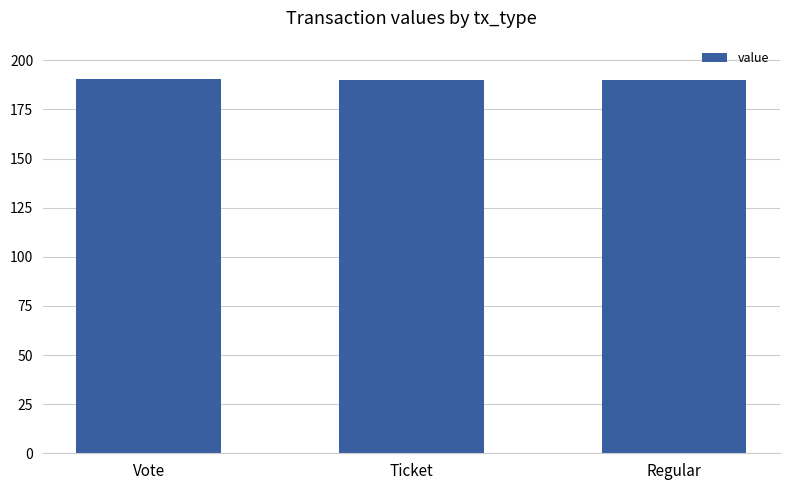

What is the minimum value shown in the chart?

189.9